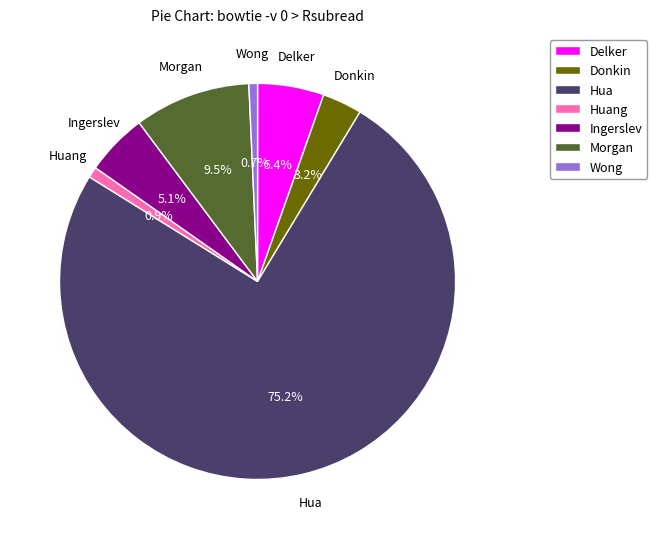

How many slices are in this pie chart?

7